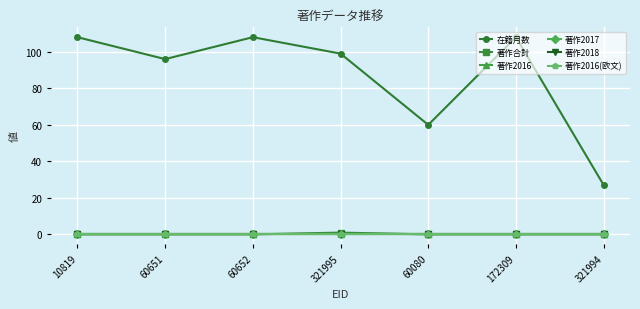

True or false: 在籍月数 and 著作2016(欧文) cross at least once.

False